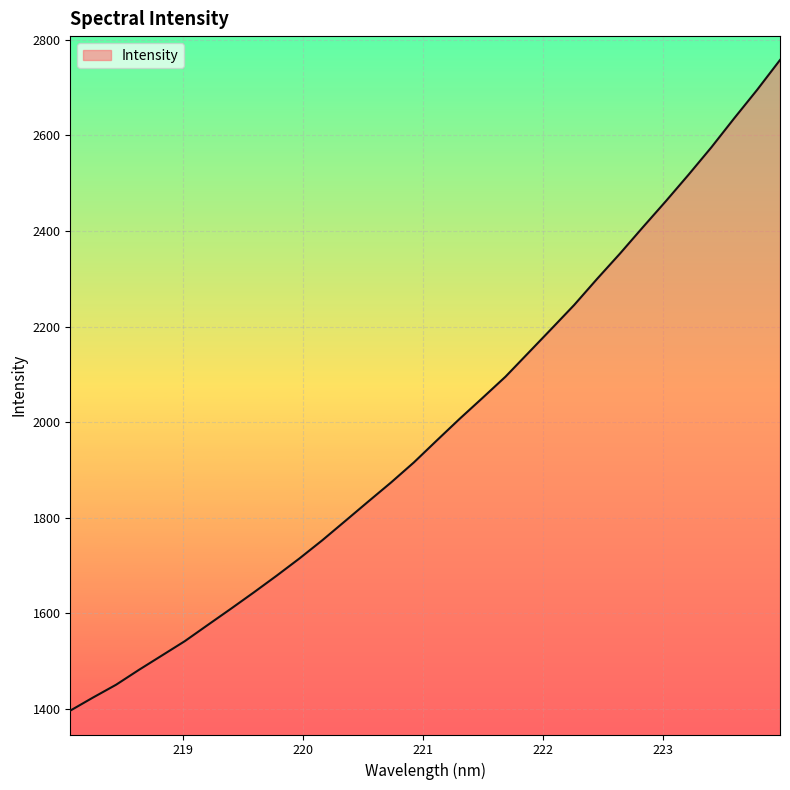

What is the greatest value displayed?

2758.1